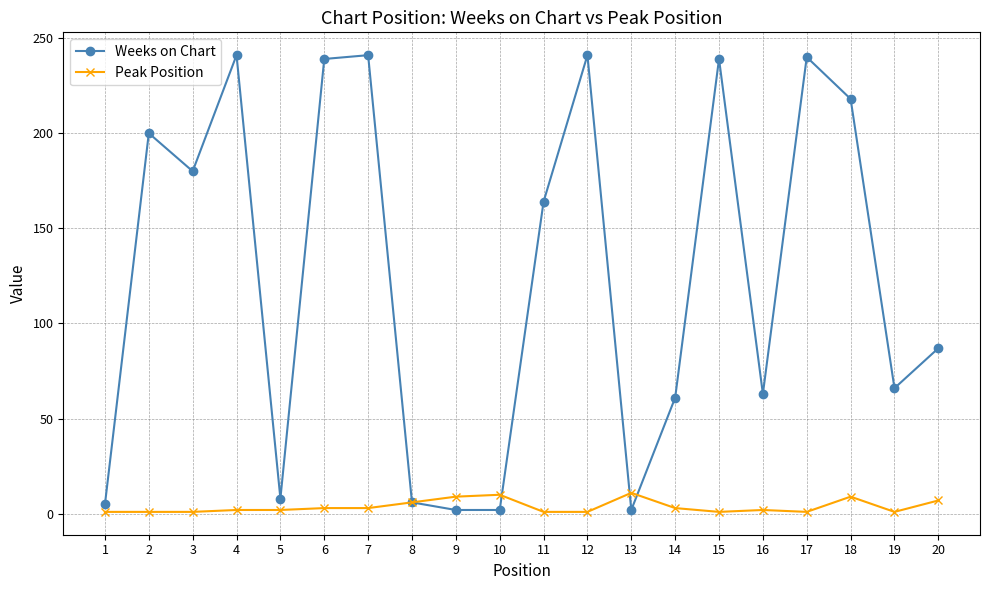

The Peak Position series shows 1 at 12. True or false?

True